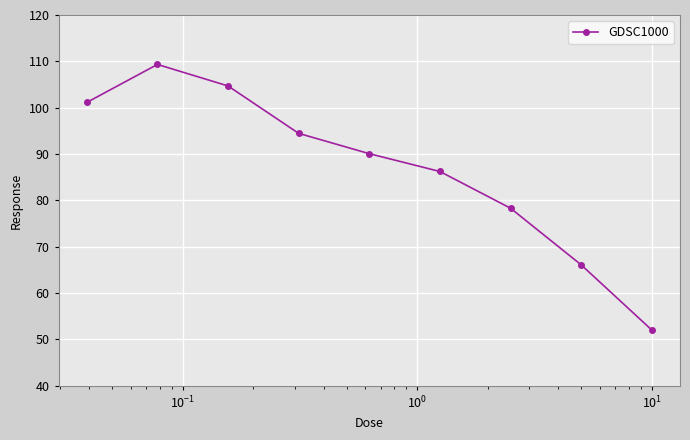

Does the chart display data point markers on the line(s)?

Yes